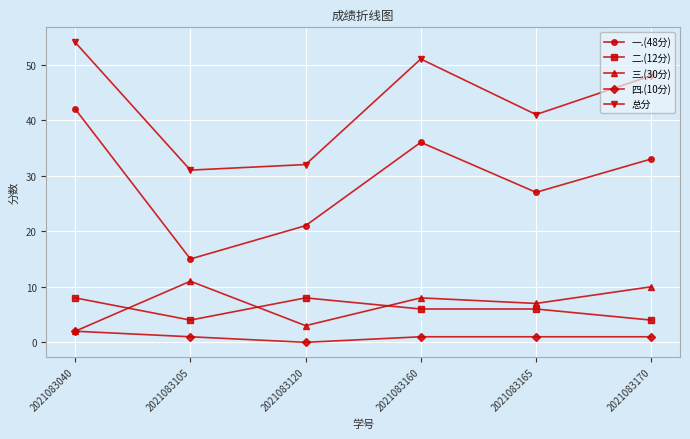

What is the lowest value of the 一.(48分) series?

15